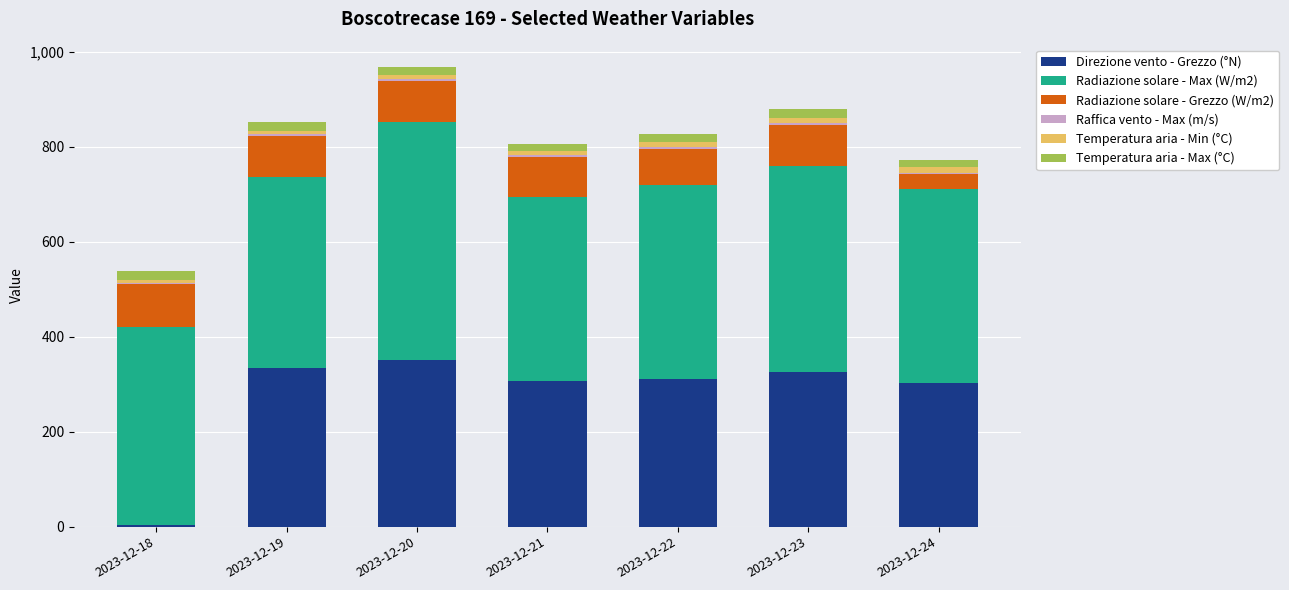

Are the bars grouped side by side (vs. stacked)?

No